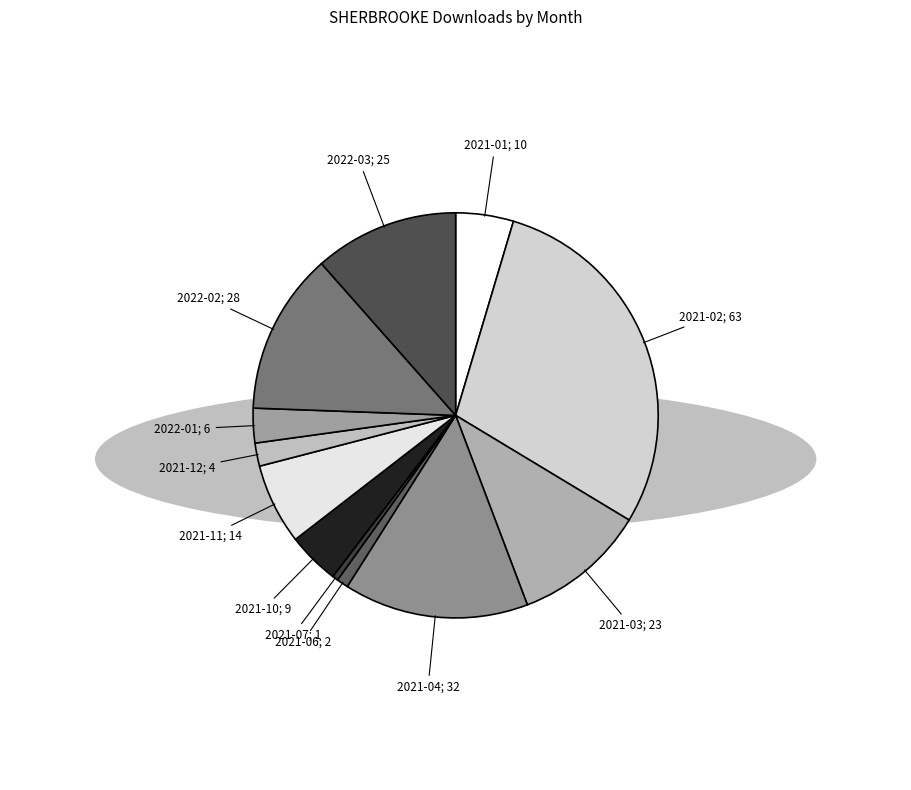

How many segments does this pie chart have?

12